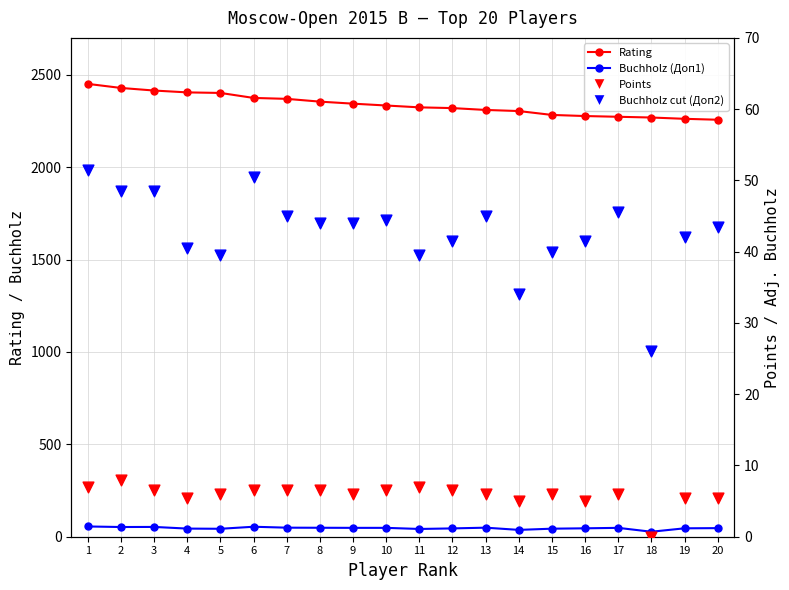

At which category is the sum across all series the highest?

1